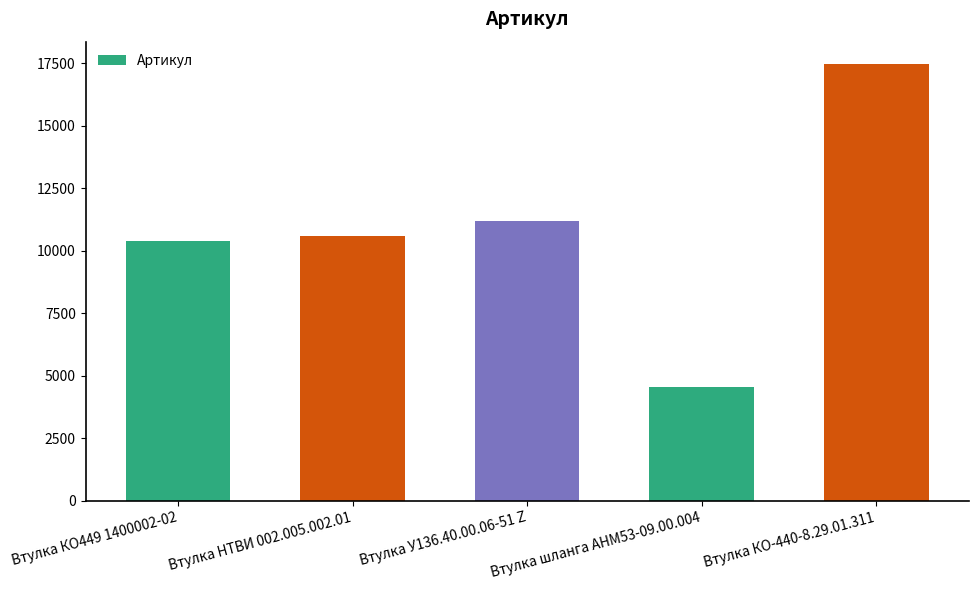

What position from the right is Втулка У136.40.00.06-51 Z?

3